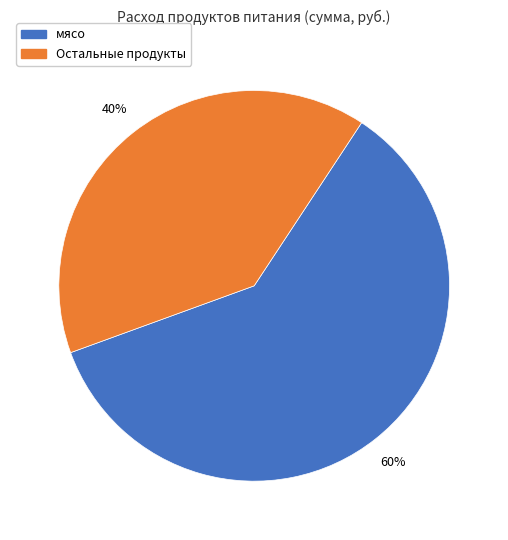

Is it true that Остальные продукты is 40% of the pie?

True